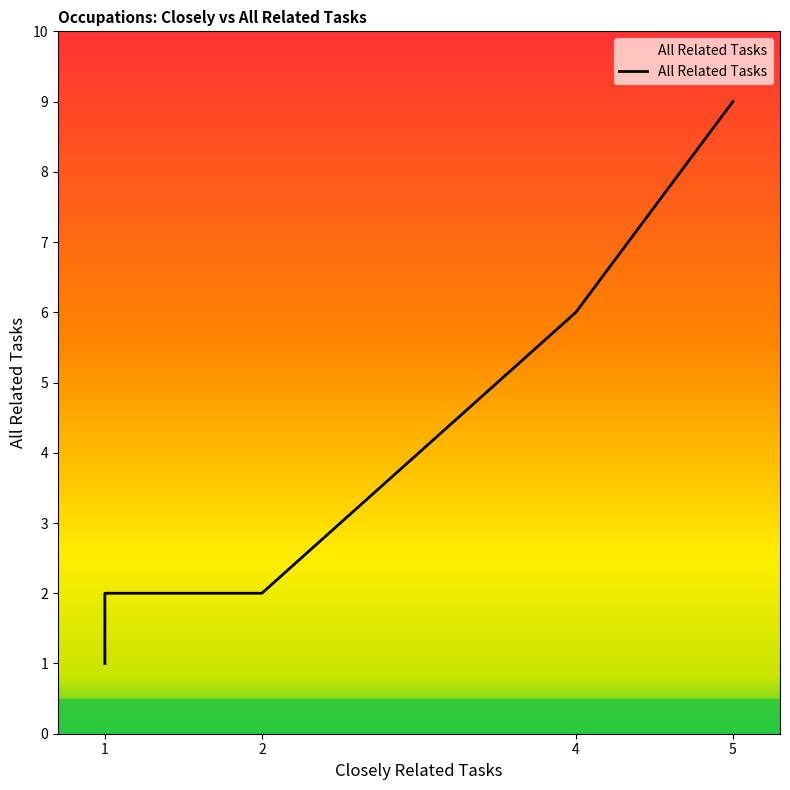

The value at 1 is 0. True or false?

False